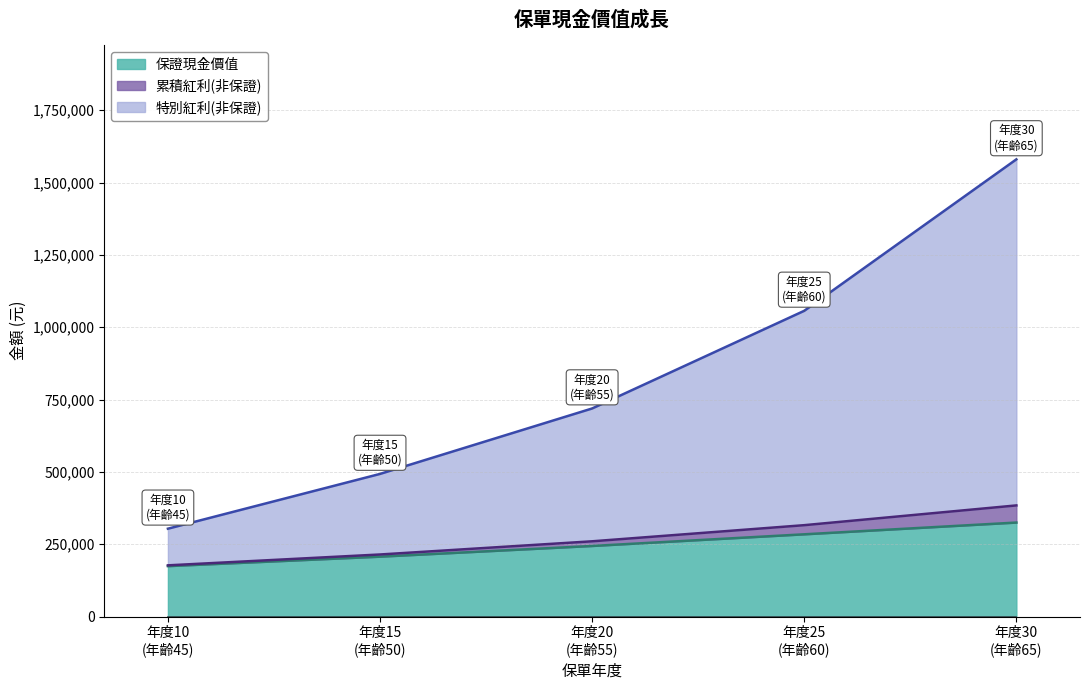

What is the lowest value of the 保證現金價值 series?

174242